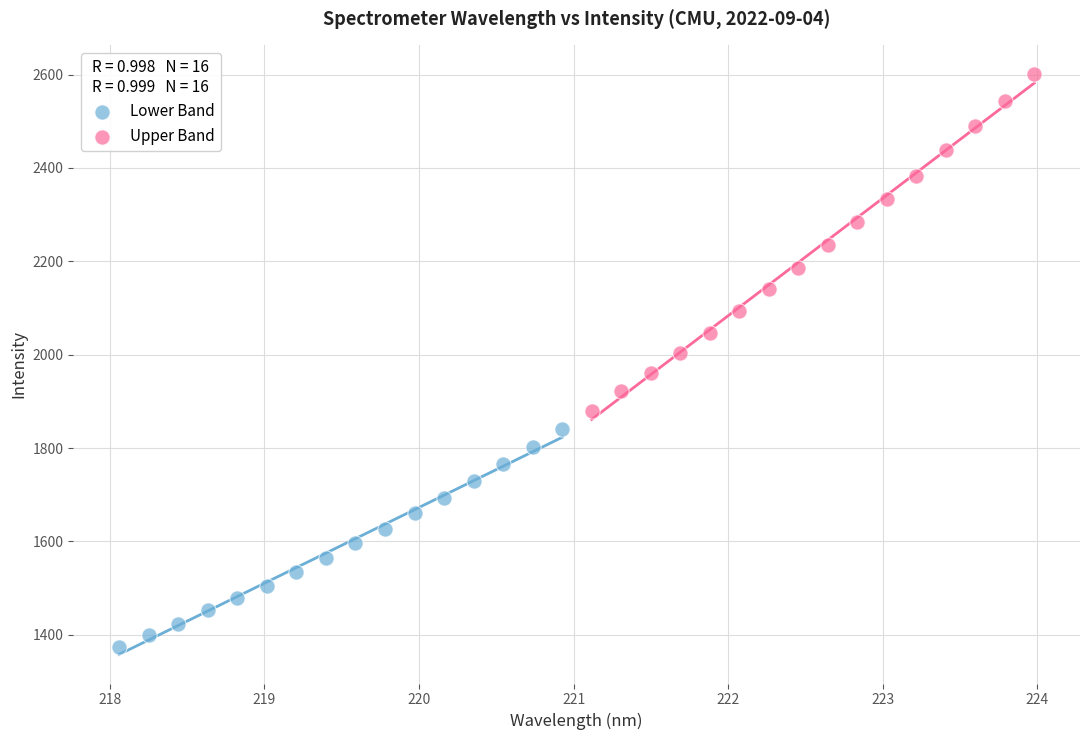

Which series reaches the maximum Y coordinate?

Upper Band